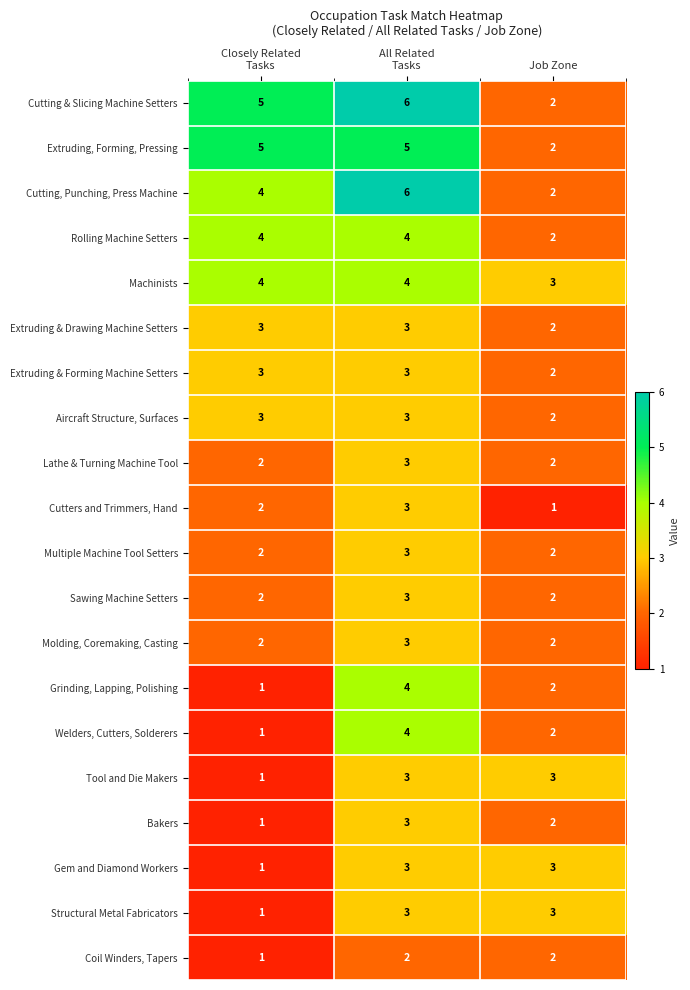

What is the difference between the second highest and minimum values in the Cutting & Slicing Machine Setters series?

3